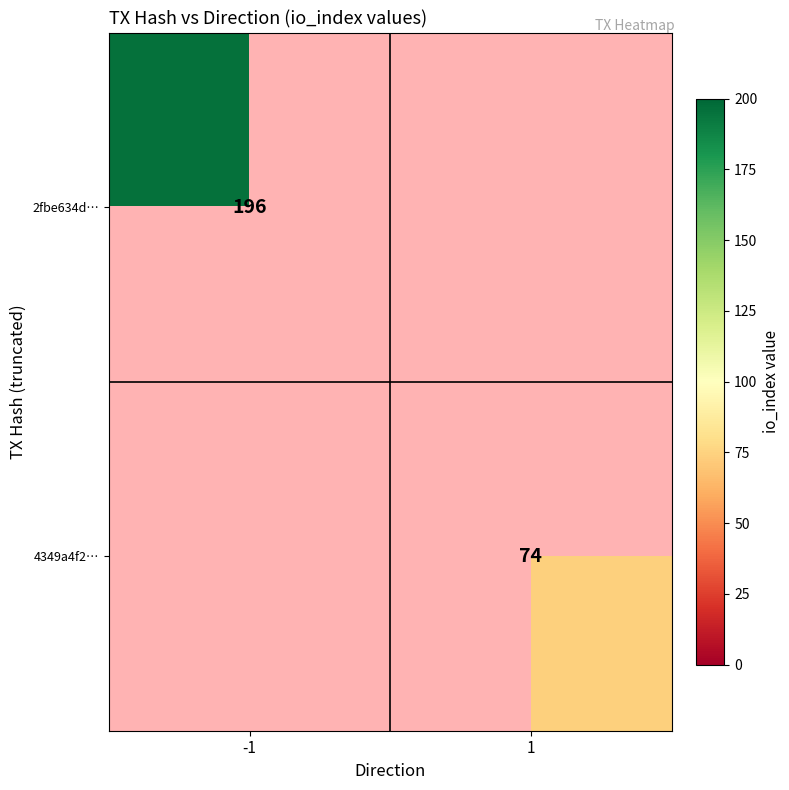

Is it true that 2fbe634d… equals 196 at -1?

True